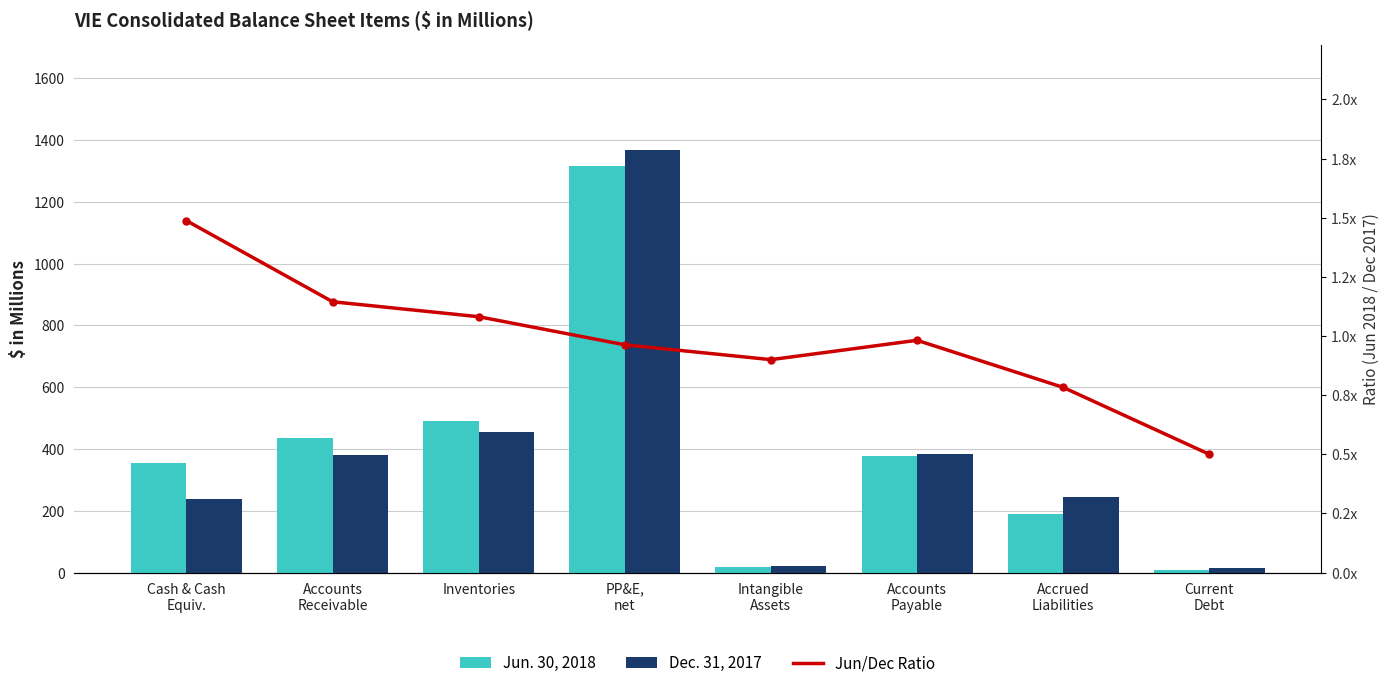

Which series has the largest range (max minus min)?

Dec. 31, 2017